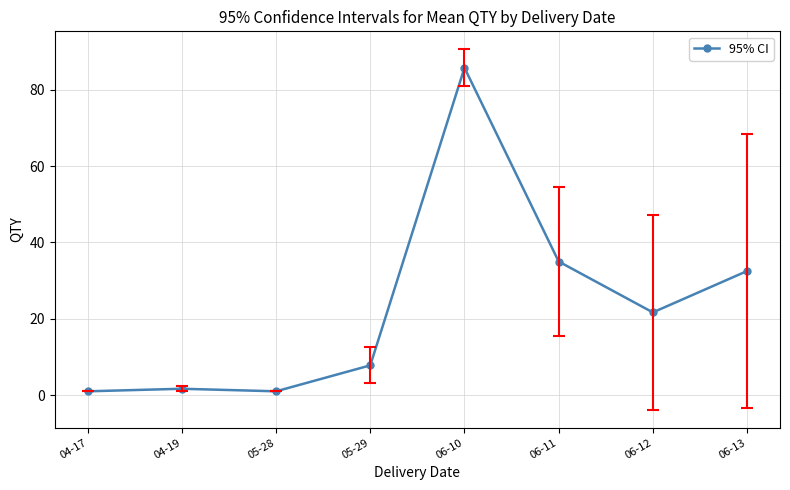

Reading left to right, what are all the values shown in this chart?

04-17=1.0	04-19=1.7	05-28=1.0	05-29=7.8	06-10=85.8	06-11=35.0	06-12=21.7	06-13=32.5